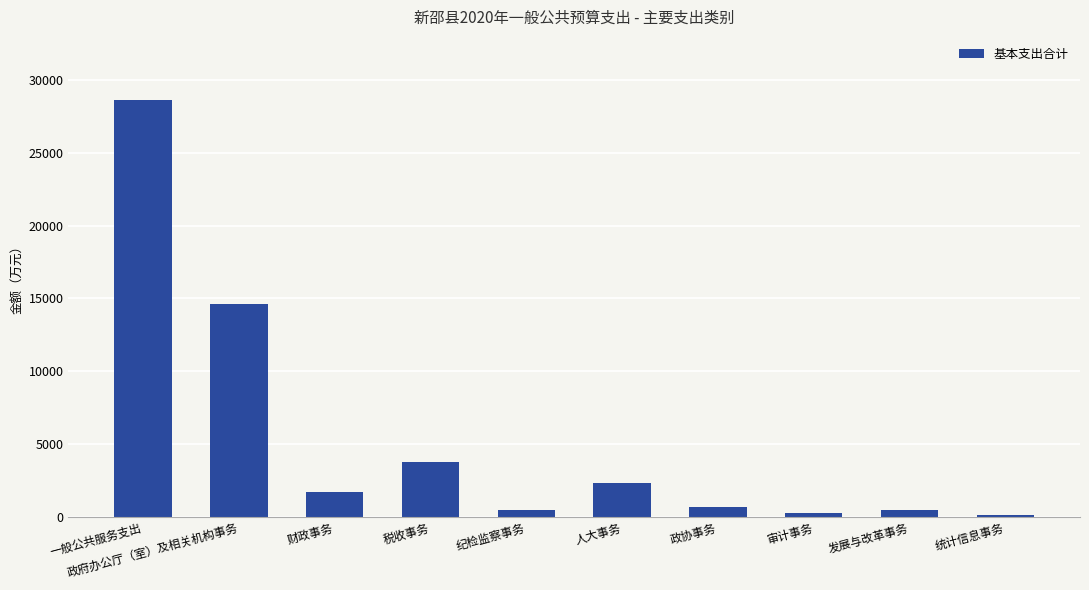

Where is the data nearest to the value 14397?

政府办公厅（室）及相关机构事务